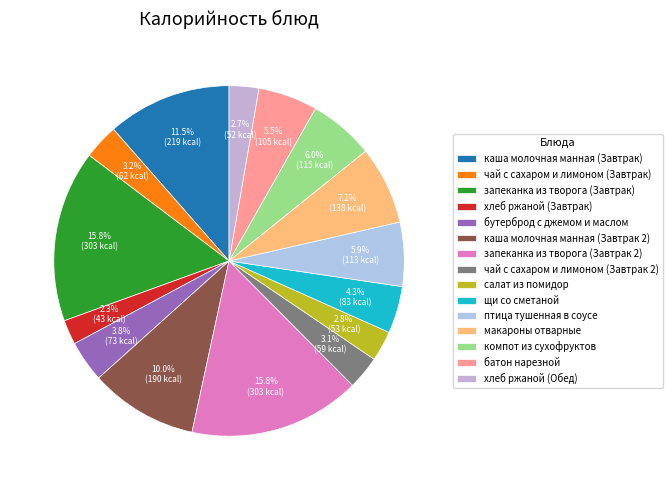

How many segments does this pie chart have?

15